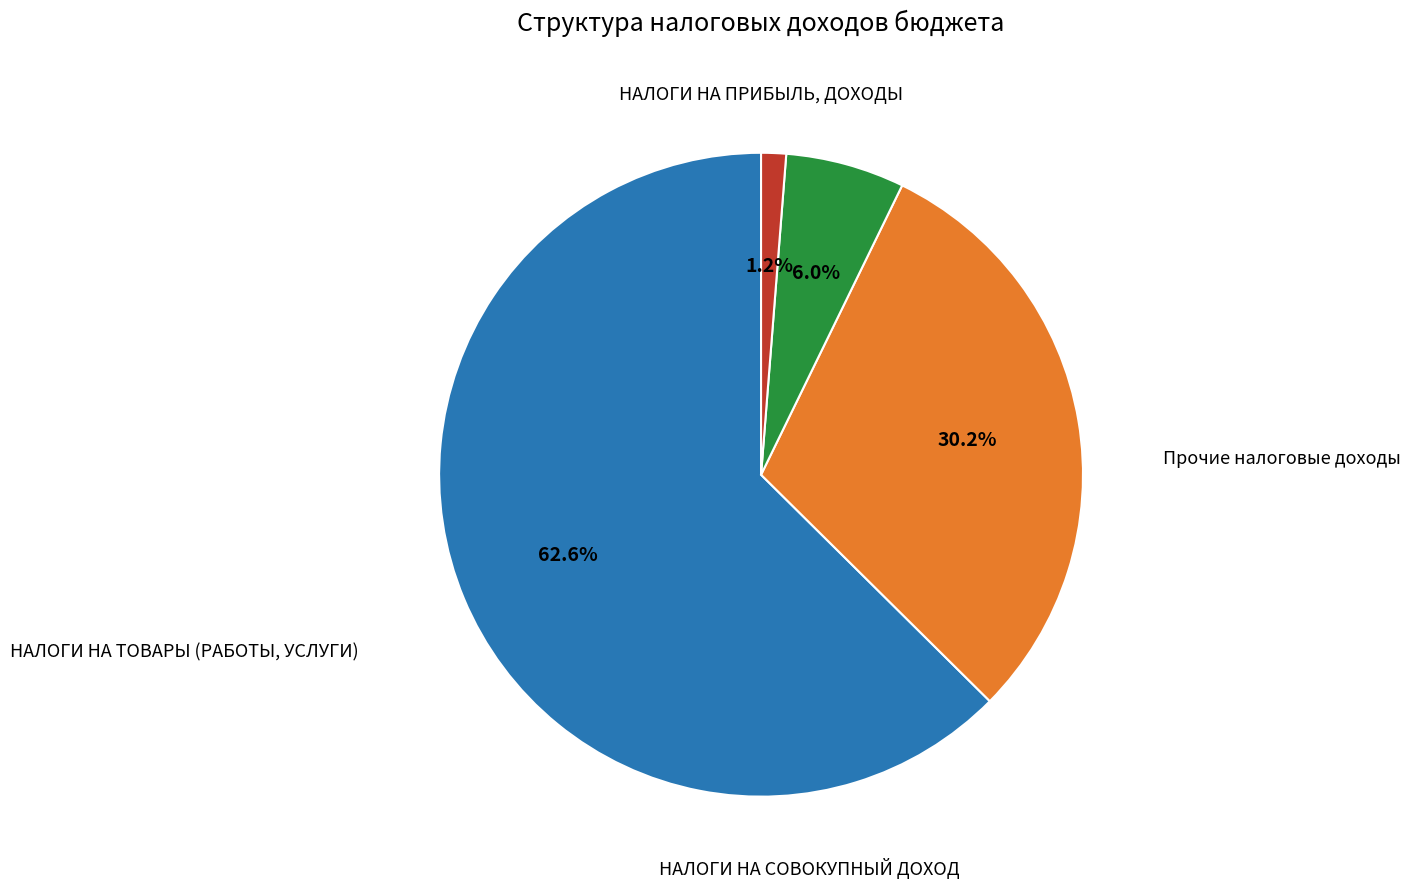

Which has a higher value, НАЛОГИ НА СОВОКУПНЫЙ ДОХОД or Прочие налоговые доходы?

НАЛОГИ НА СОВОКУПНЫЙ ДОХОД